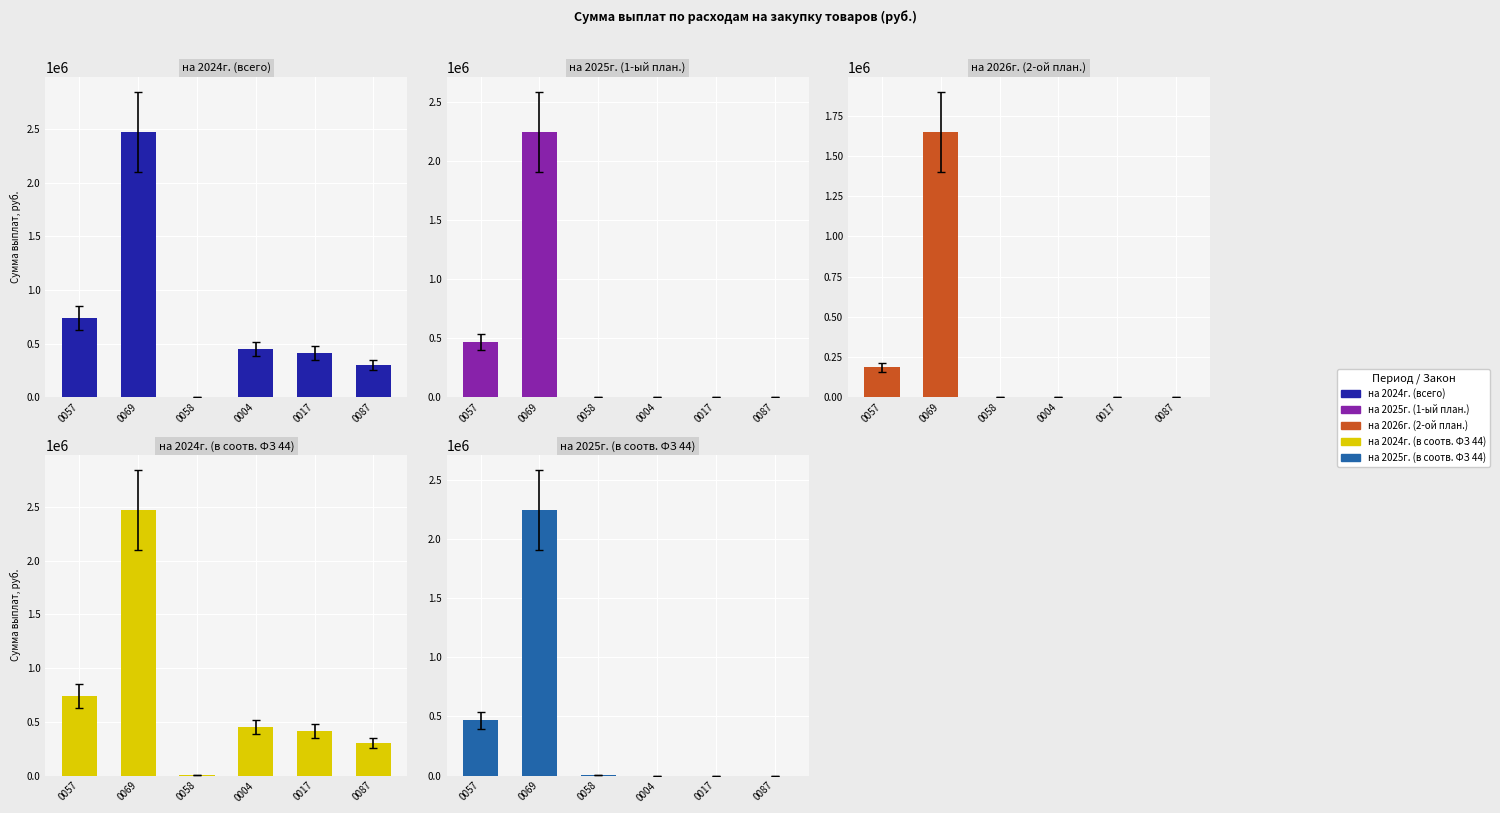

Which category has the highest value in the на 2026г. (2-ой план.) series?

0069